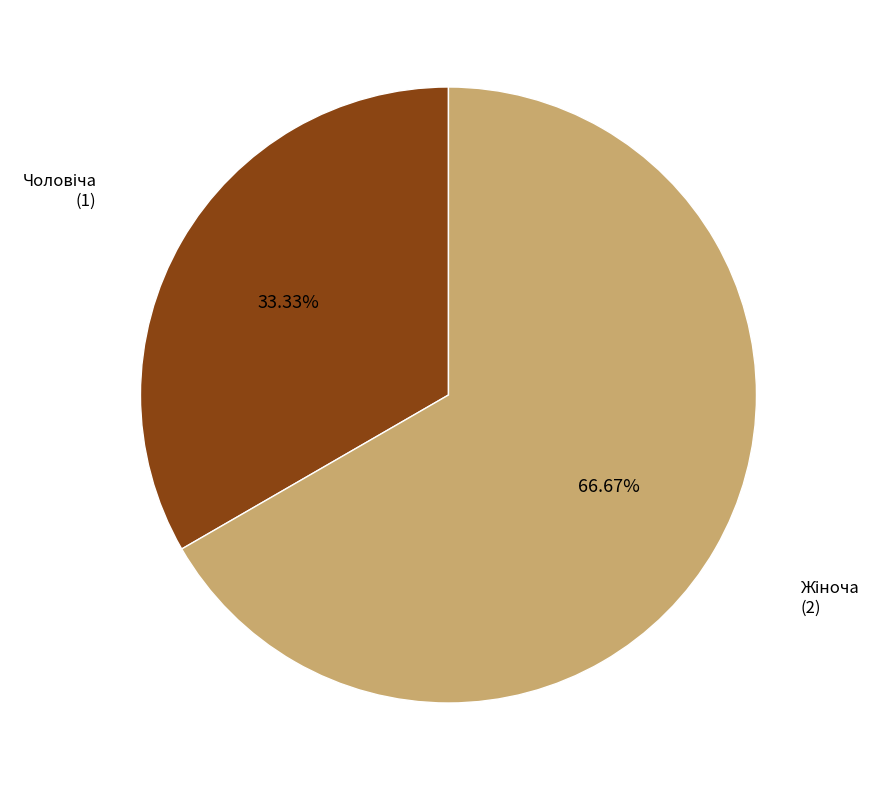

Does any single category account for the majority?

Yes